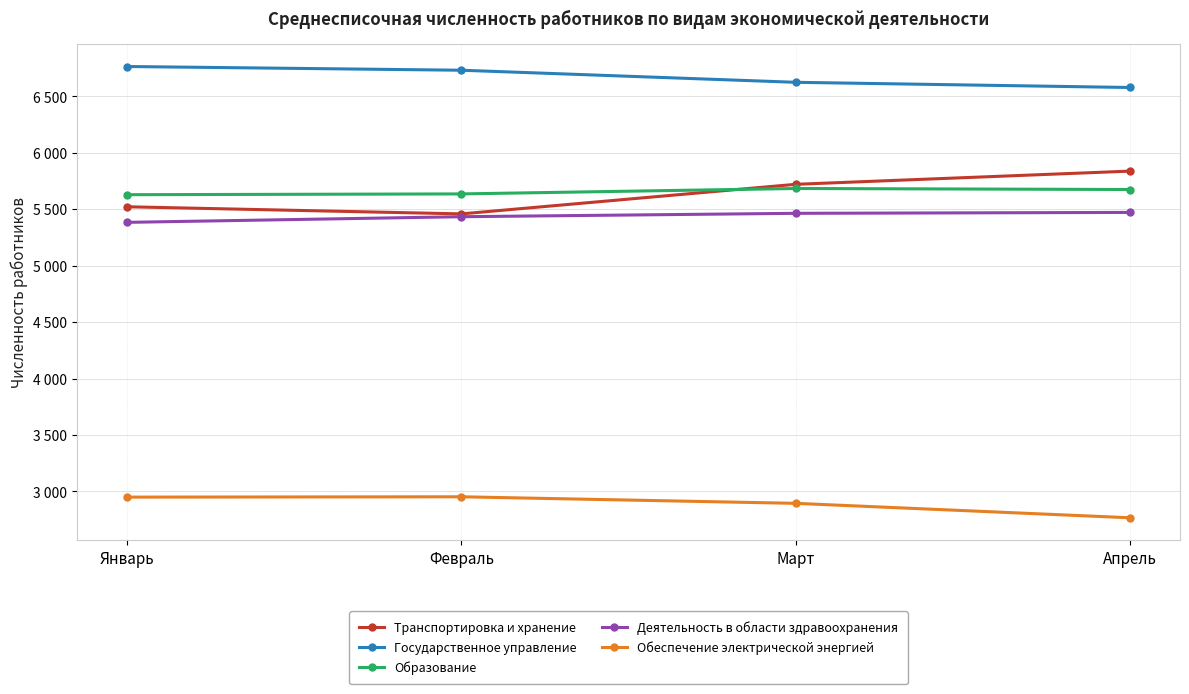

Which series has the largest total across all categories?

Государственное управление